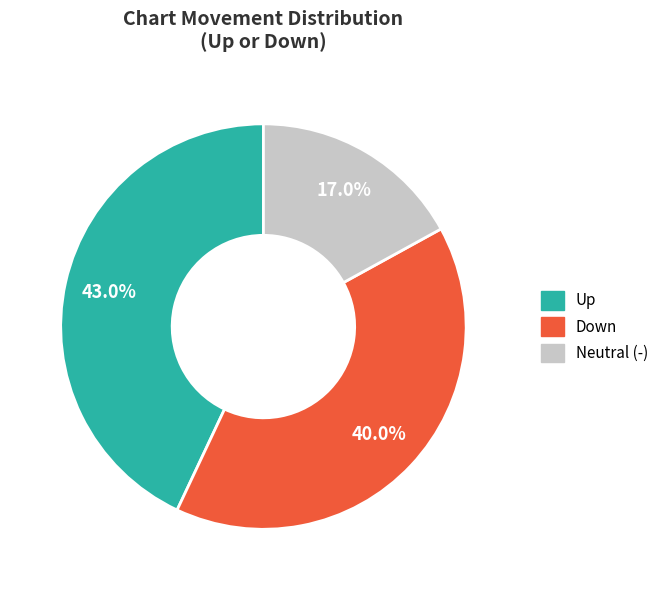

Is there a majority slice in this chart?

No